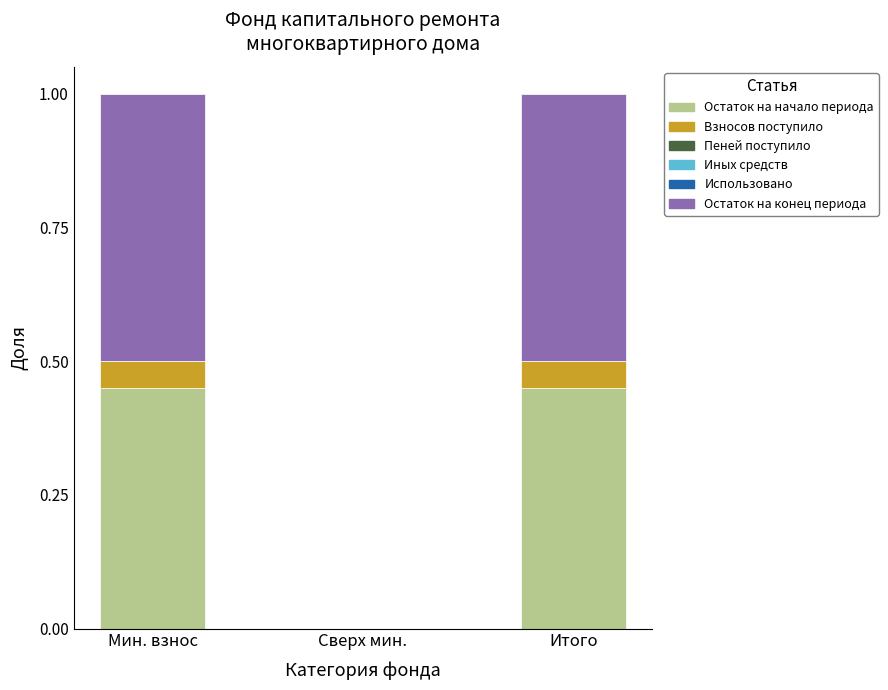

Count the number of categories in the chart.

3